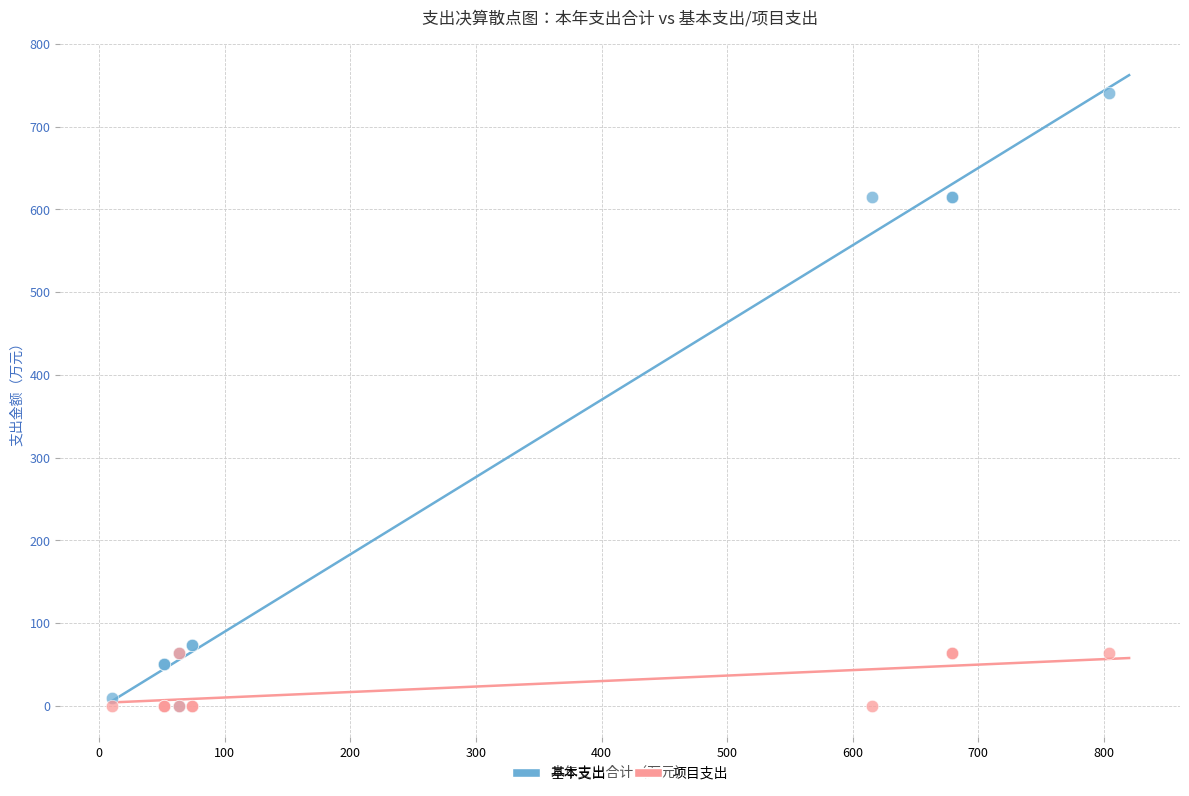

Which series reaches the maximum Y coordinate?

基本支出